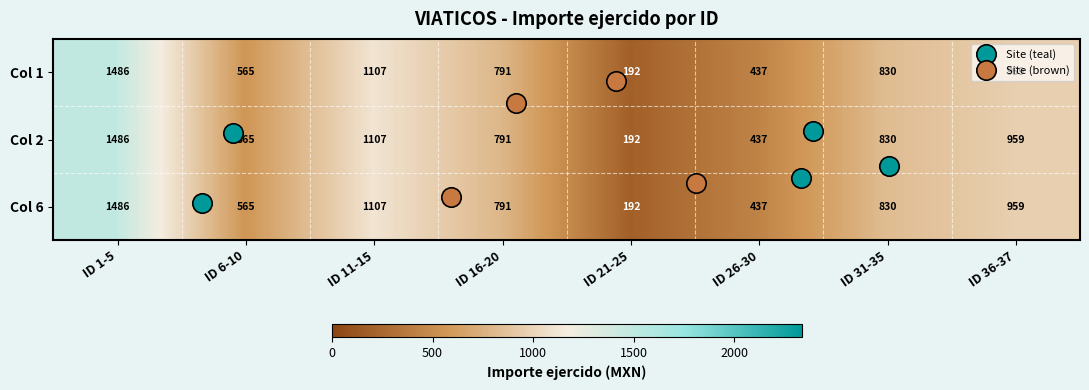

The value of Col 6 at ID 21-25 is 192. True or false?

True